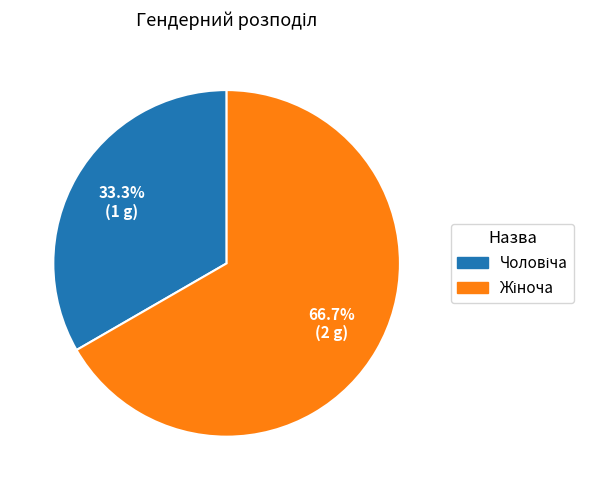

Does any single category account for the majority?

Yes